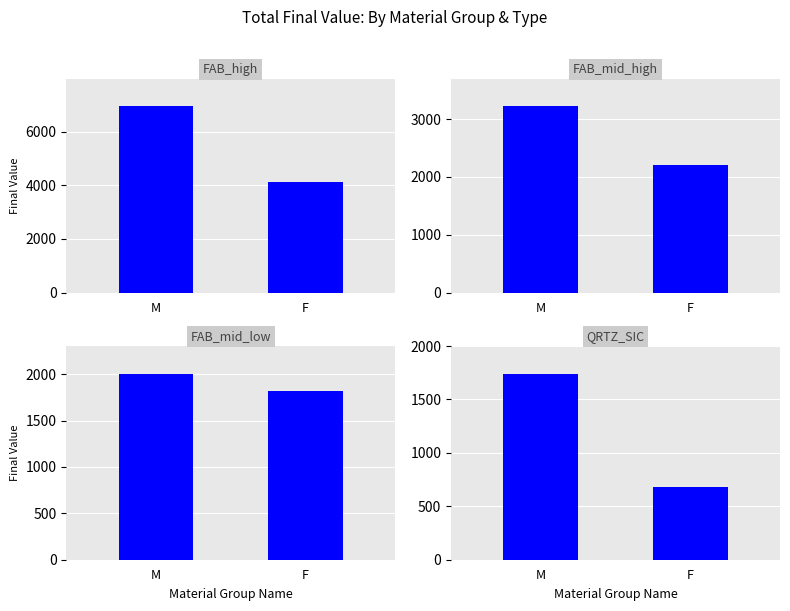

At which category does the chart reach its peak across all series?

M